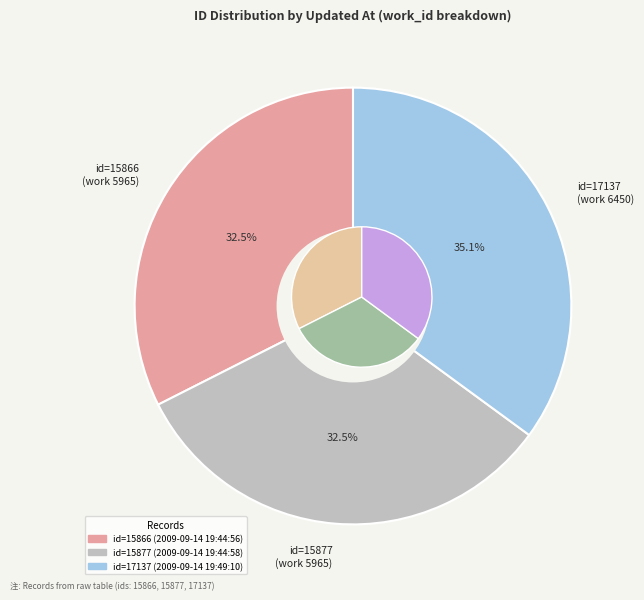

Does any single category account for the majority?

No